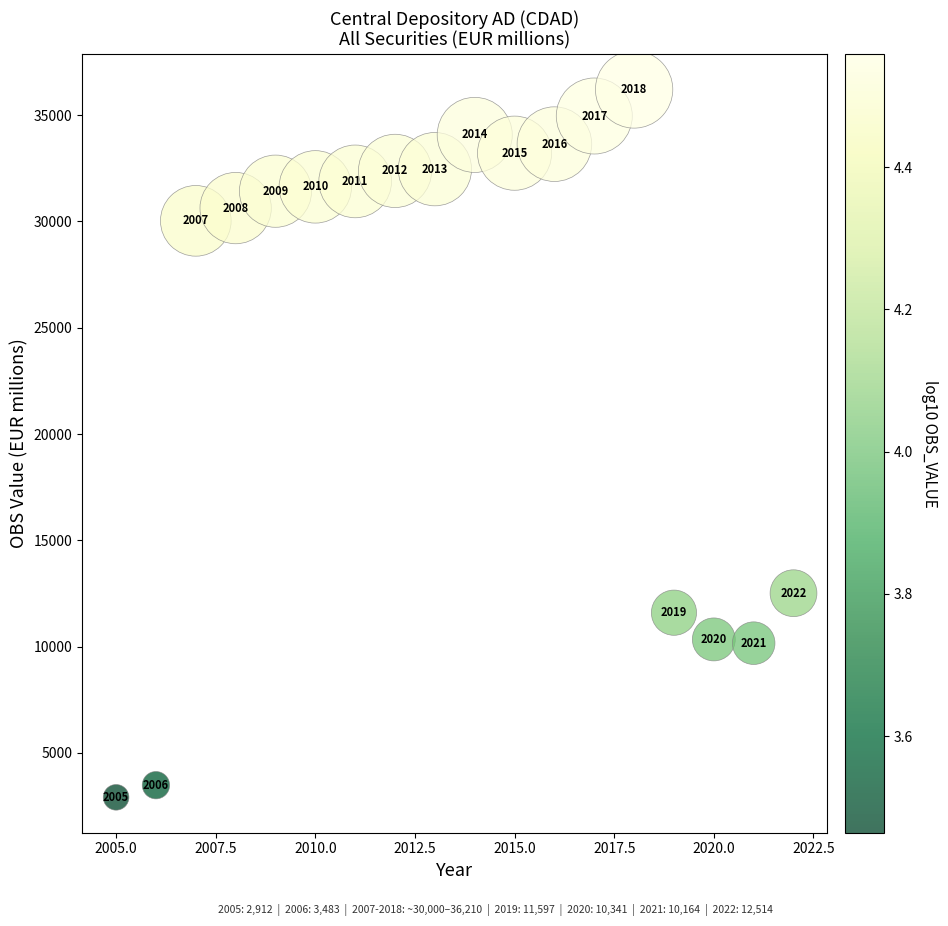

What Y value in the scatter plot is closest to 19561?

12513.5